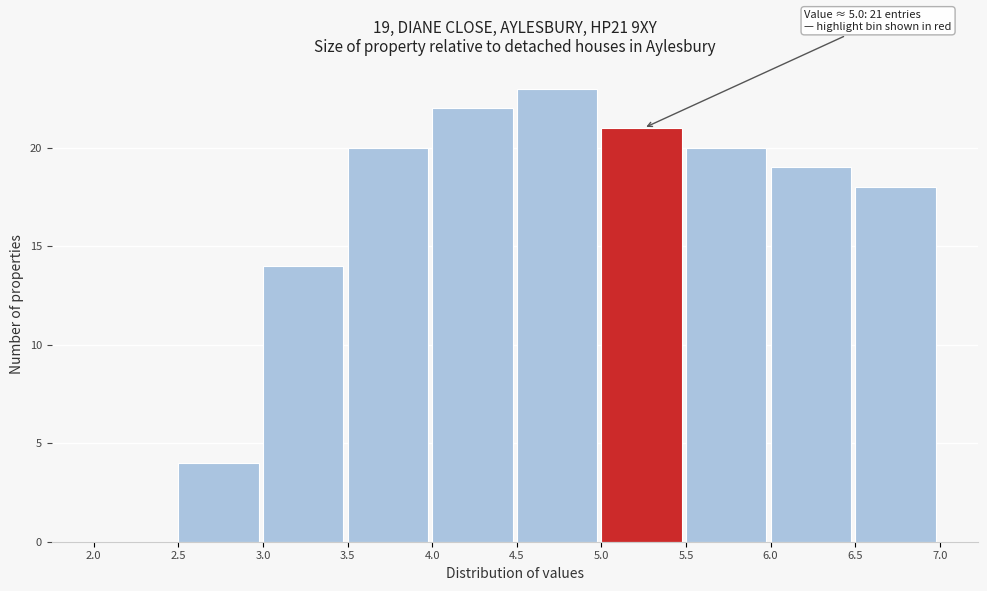

Over which range of the x-axis is the bar tallest?

4.5 to 5.0